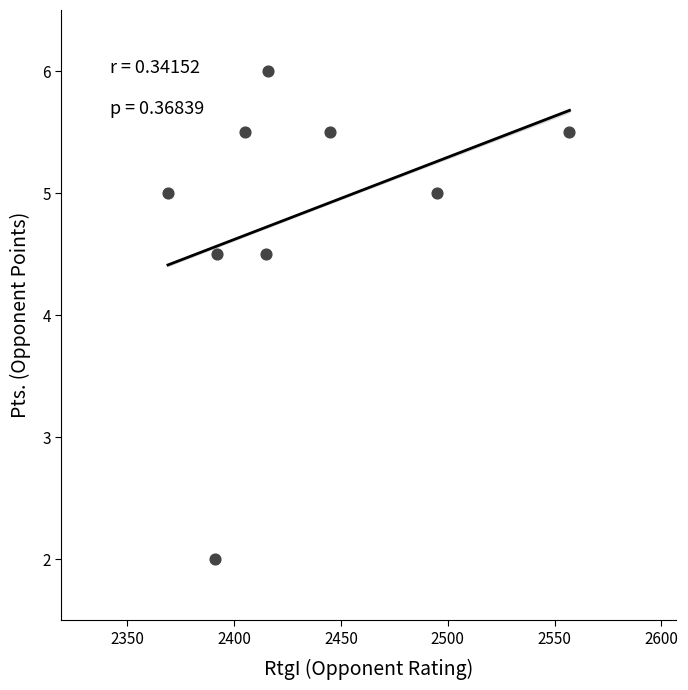

What is the average X value?

2431.7